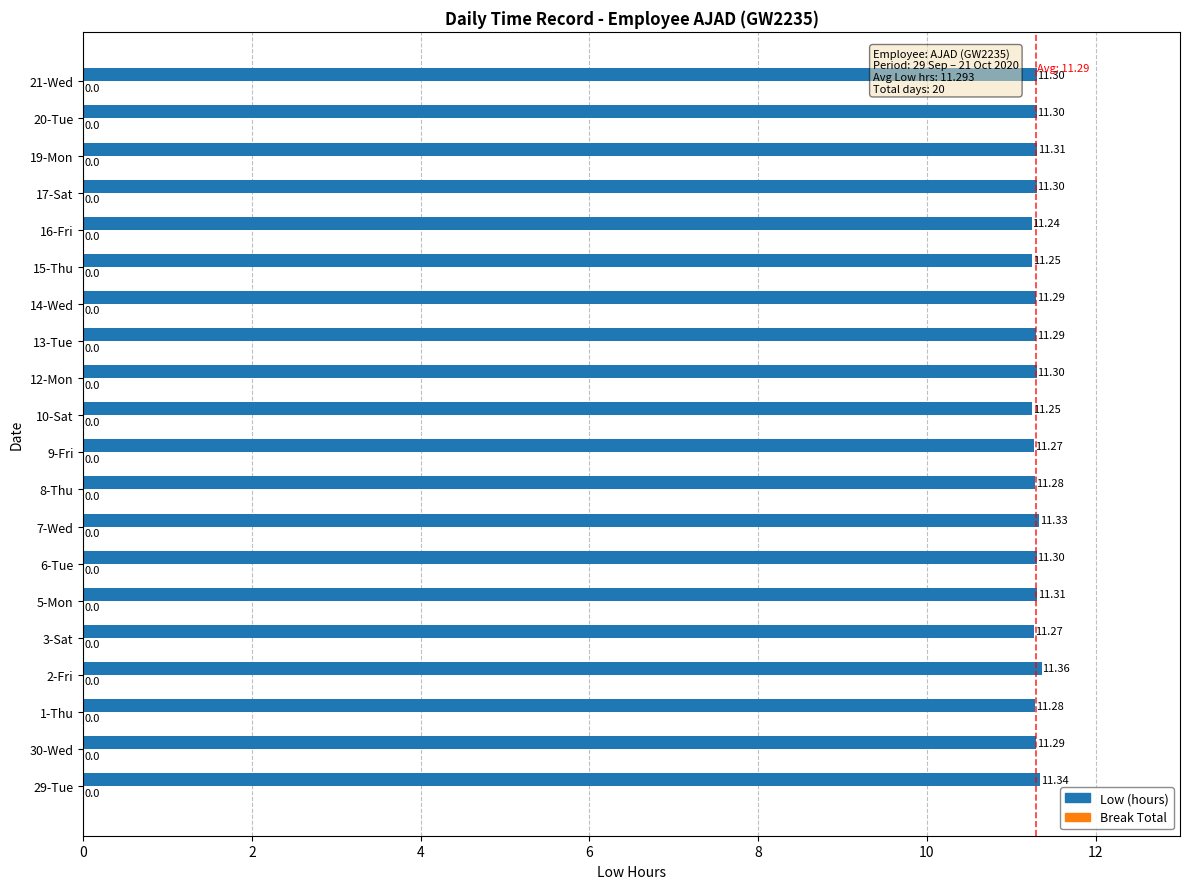

Which category has the highest value across all series?

2-Fri